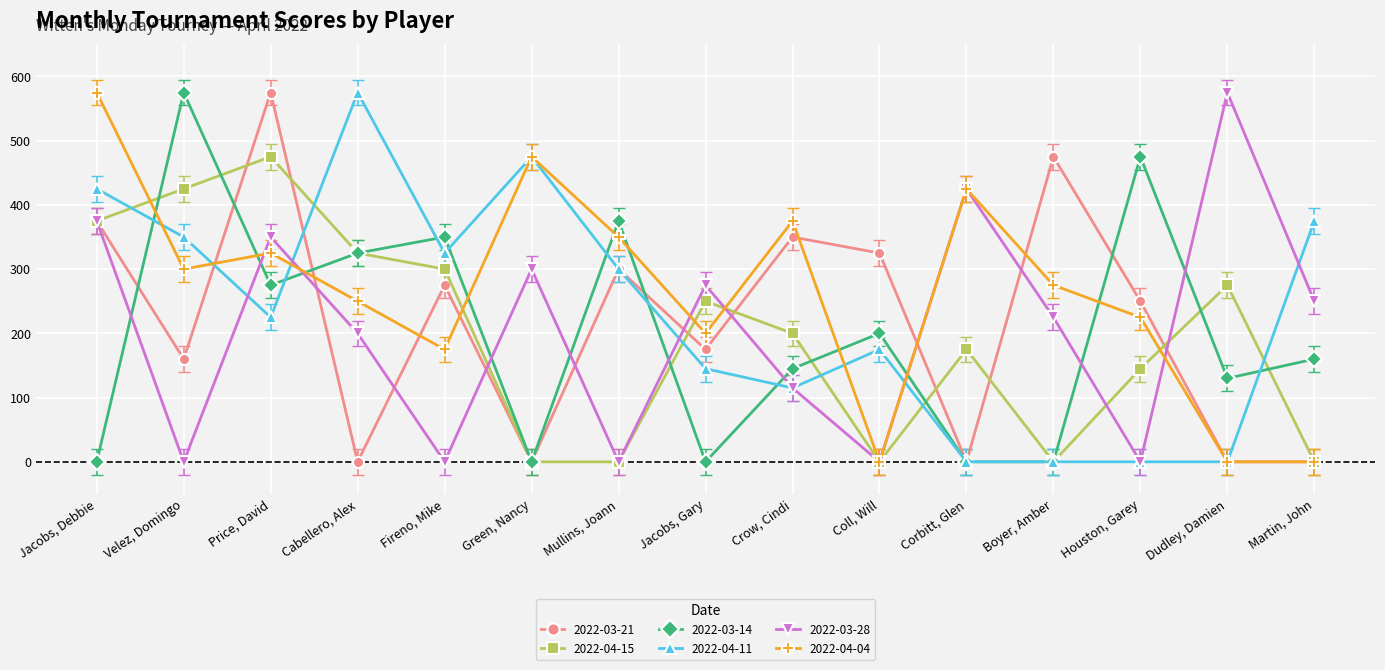

Which category has the highest value in the 2022-03-28 series?

Dudley, Damien